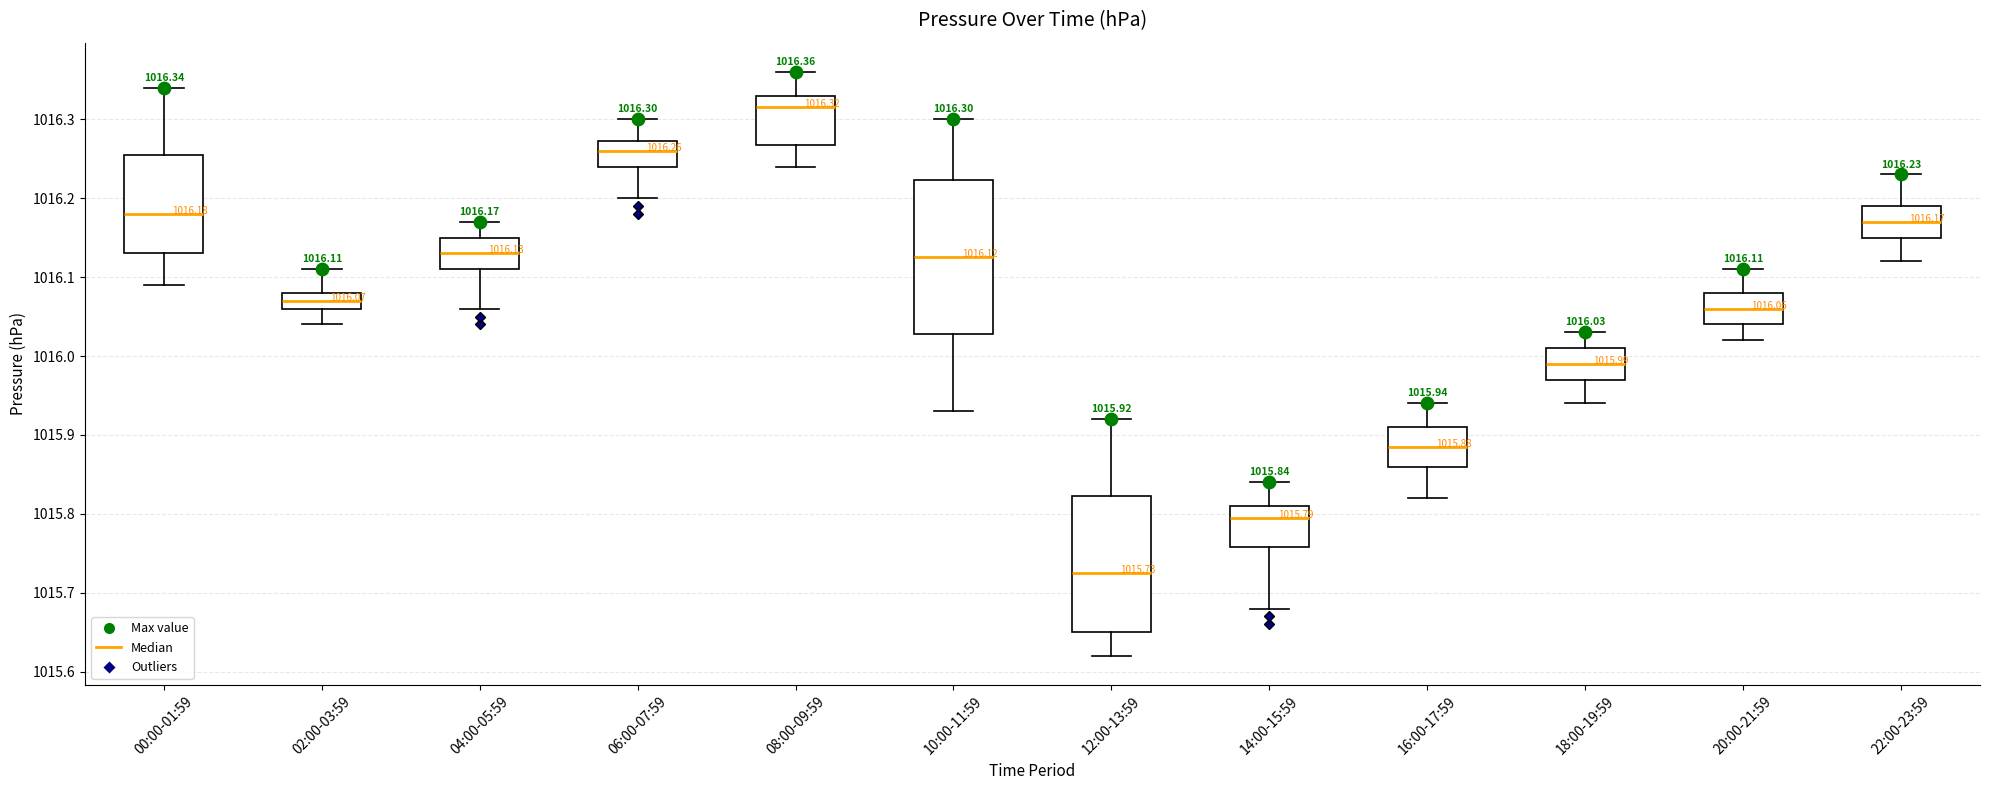

Comparing the boxes themselves (not the whiskers), which one is the tallest?

10:00-11:59